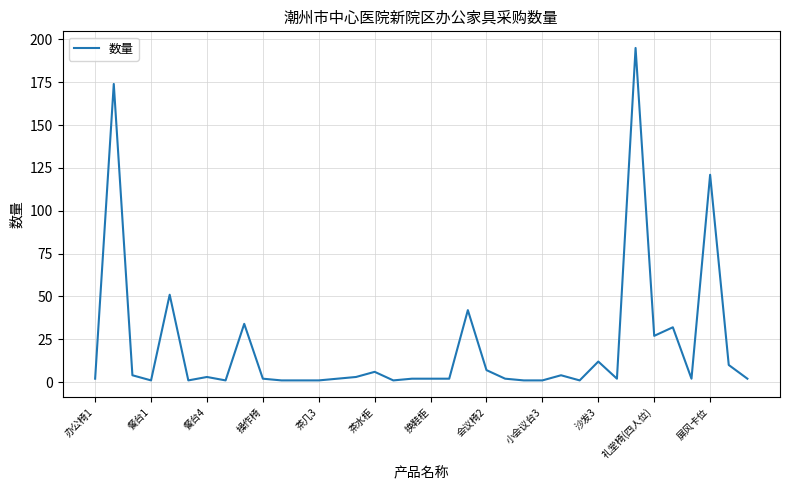

What is the greatest value displayed?

195